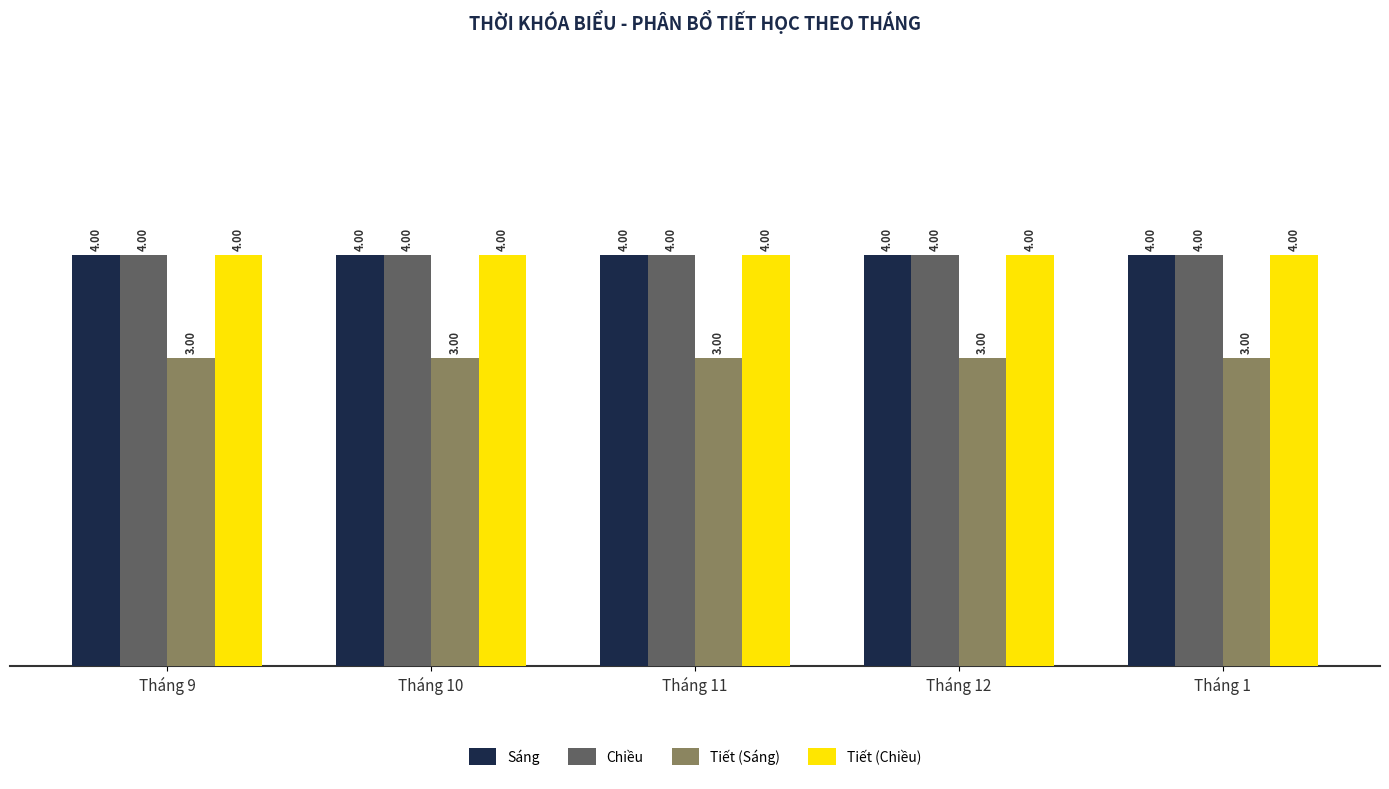

How many distinct data groups are displayed?

4